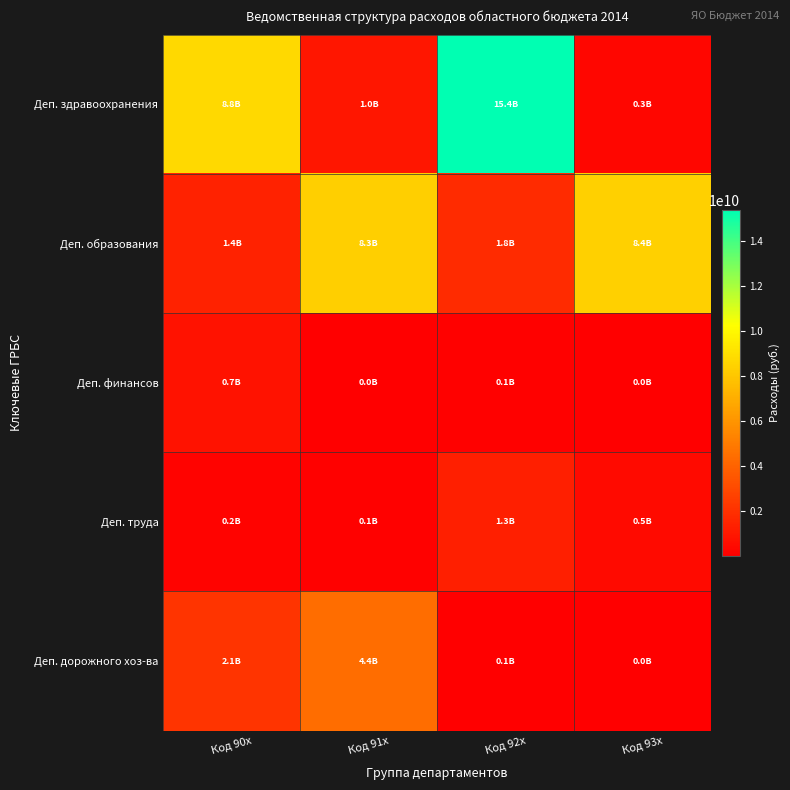

Reading right to left, extract all data points from this chart.

Деп. здравоохранения: Код 93x=299384902	Код 92x=15368030350	Код 91x=954664682	Код 90x=8771562033
Деп. образования: Код 93x=8361575552	Код 92x=1799484477	Код 91x=8322371711	Код 90x=1424131178
Деп. финансов: Код 93x=42475657	Код 92x=127182465	Код 91x=23757508	Код 90x=744097600
Деп. труда: Код 93x=478677453	Код 92x=1300297323	Код 91x=109272303	Код 90x=181760000
Деп. дорожного хоз-ва: Код 93x=42482299	Код 92x=57164414	Код 91x=4427778030	Код 90x=2125840444